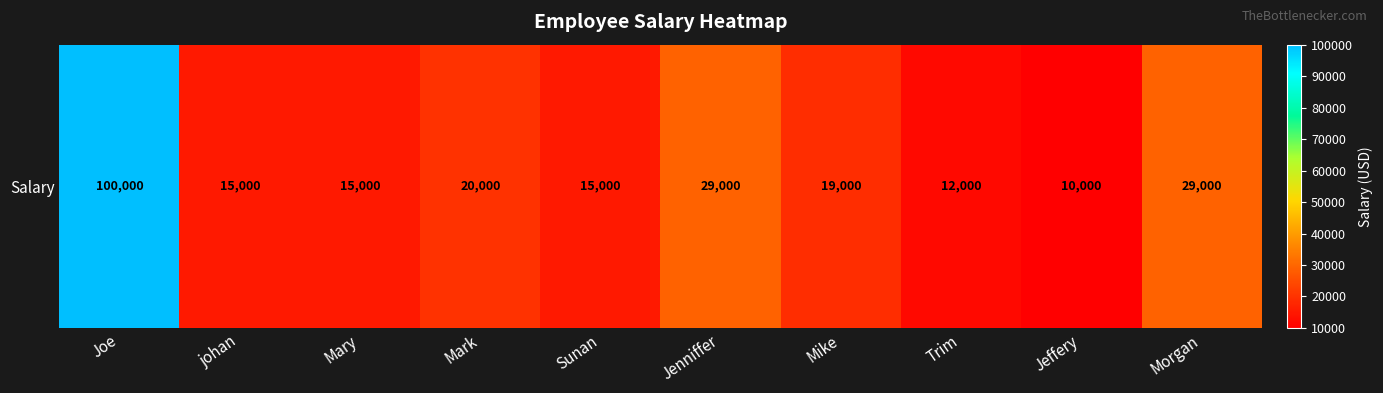

Approximately how many times larger is the value at johan compared to Mark?

0.8